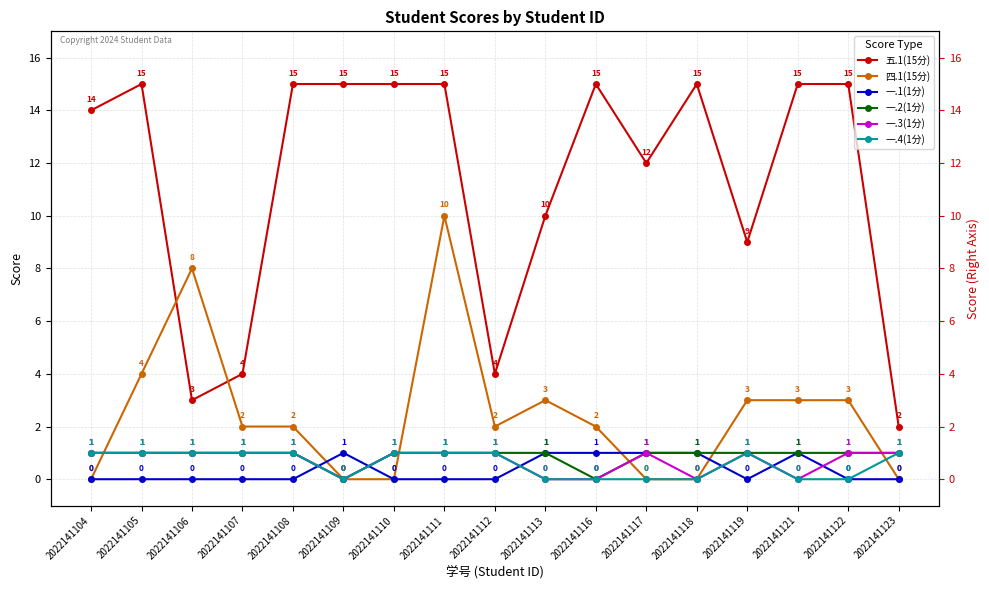

Reading left to right, what are all the values shown in this chart?

五.1(15分): 14	15	3	4	15	15	15	15	4	10	15	12	15	9	15	15	2
四.1(15分): 0	4	8	2	2	0	0	10	2	3	2	0	0	3	3	3	0
一.1(1分): 0	0	0	0	0	1	0	0	0	1	1	1	1	0	1	0	0
一.2(1分): 1	1	1	1	1	0	1	1	1	1	0	1	1	1	1	1	1
一.3(1分): 1	1	1	1	1	0	1	1	1	0	0	1	0	1	0	1	1
一.4(1分): 1	1	1	1	1	0	1	1	1	0	0	0	0	1	0	0	1